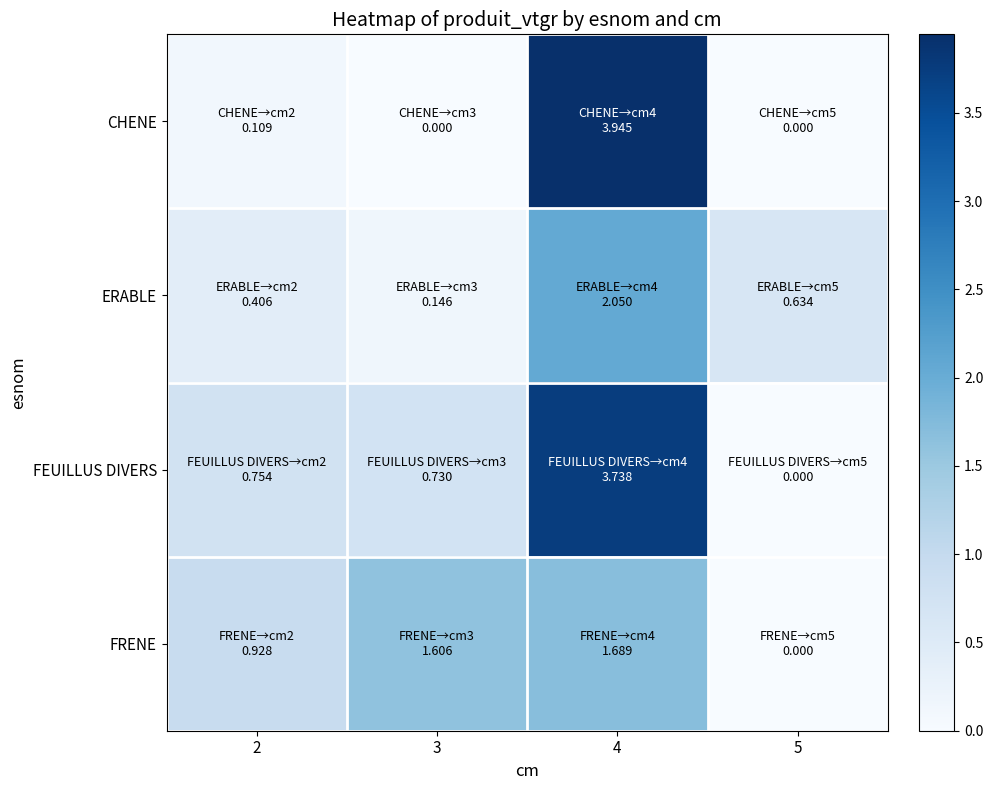

Which series has the largest total across all categories?

FEUILLUS DIVERS